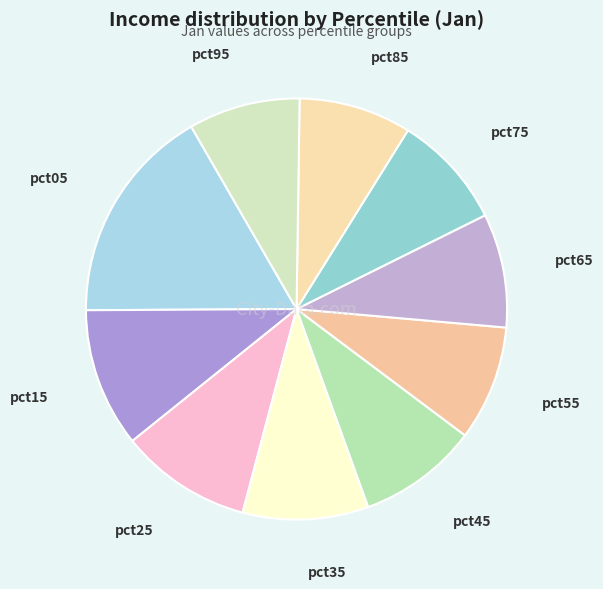

True or false: pct75 accounts for 9% of the total.

True